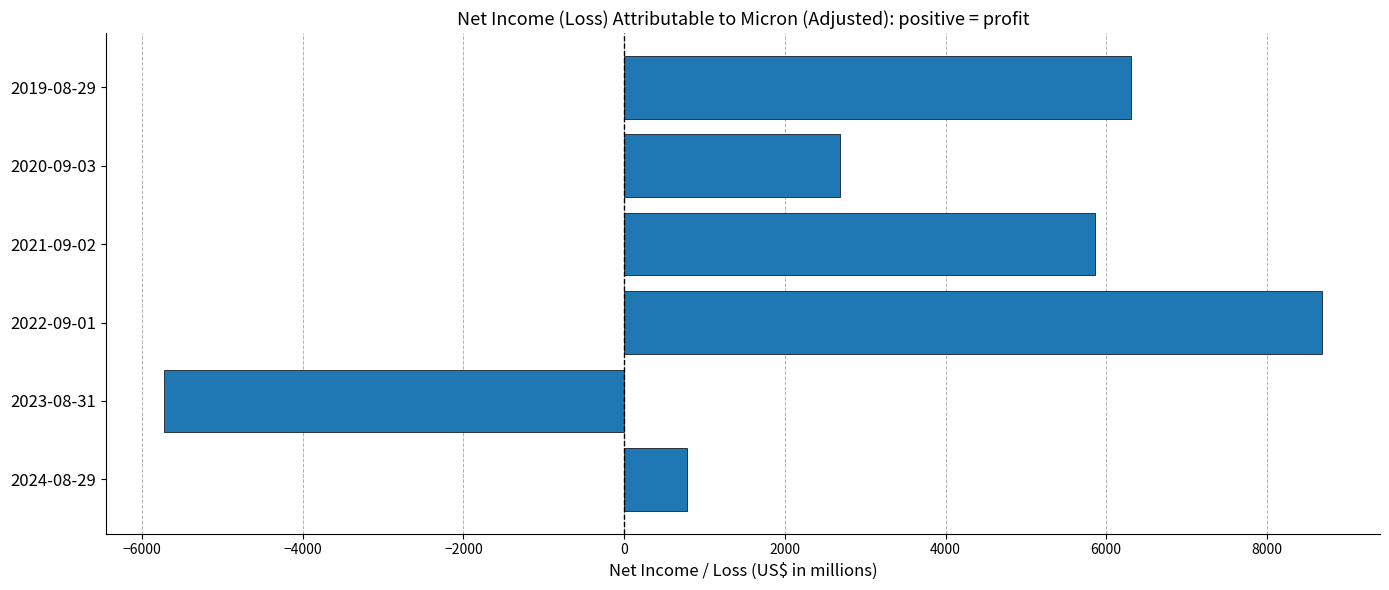

How many values are below 5861?

3